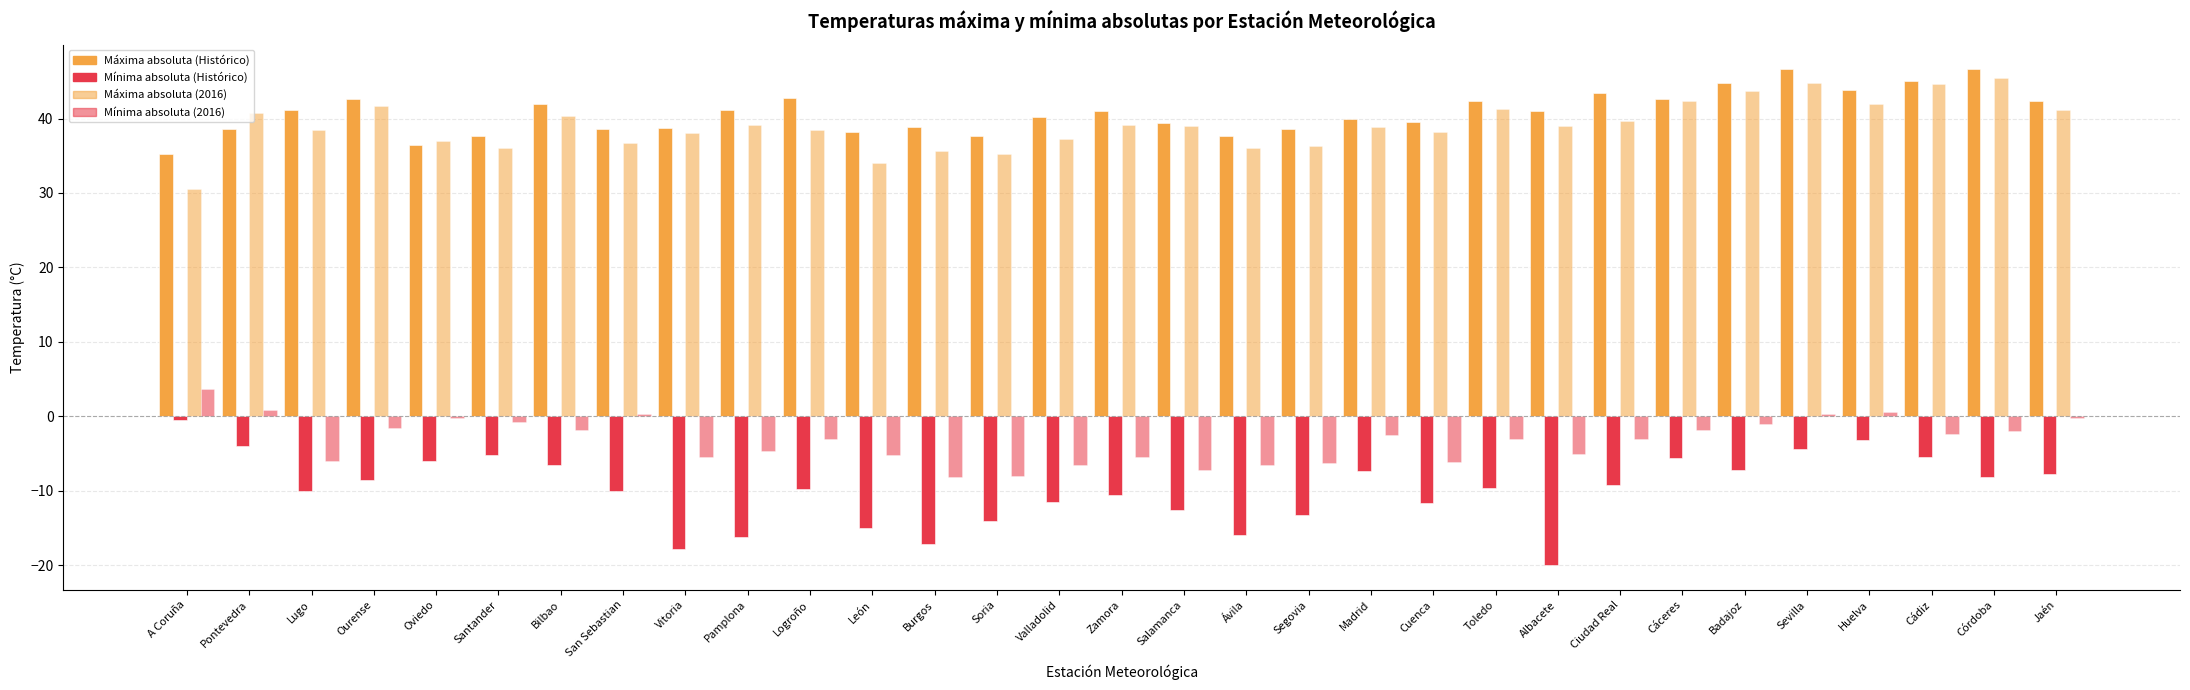

How many distinct data groups are displayed?

4